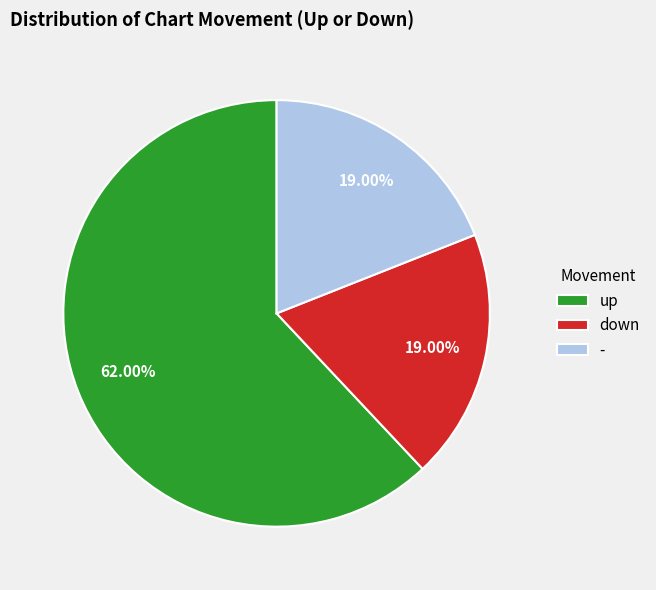

Which category has the biggest portion of the pie?

up